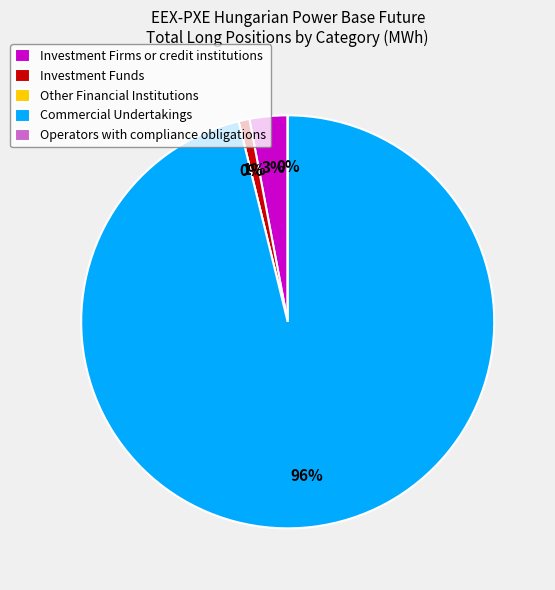

Which category has the biggest portion of the pie?

Commercial Undertakings (Long)